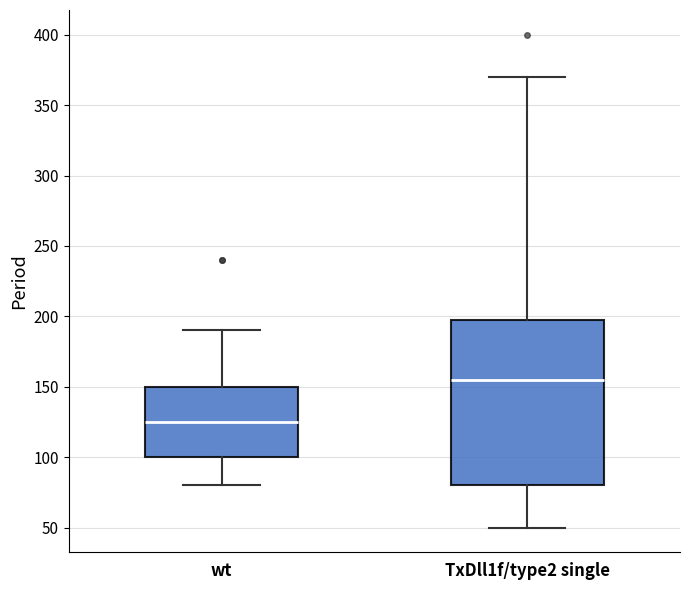

Which box is the tallest, from its lower edge to its upper edge?

TxDll1f/type2 single